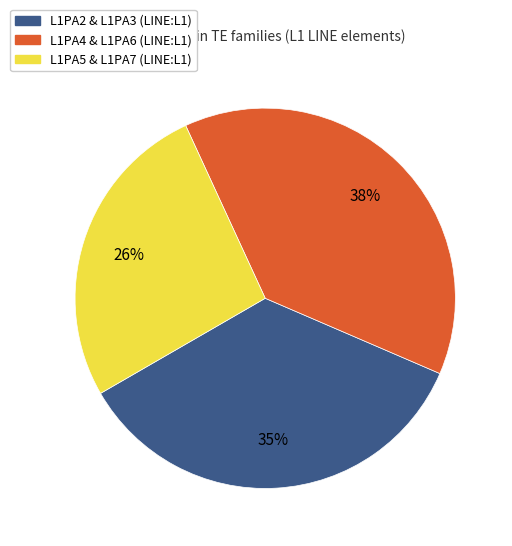

Is it true that L1PA4 & L1PA6 (LINE:L1) is 38% of the pie?

True